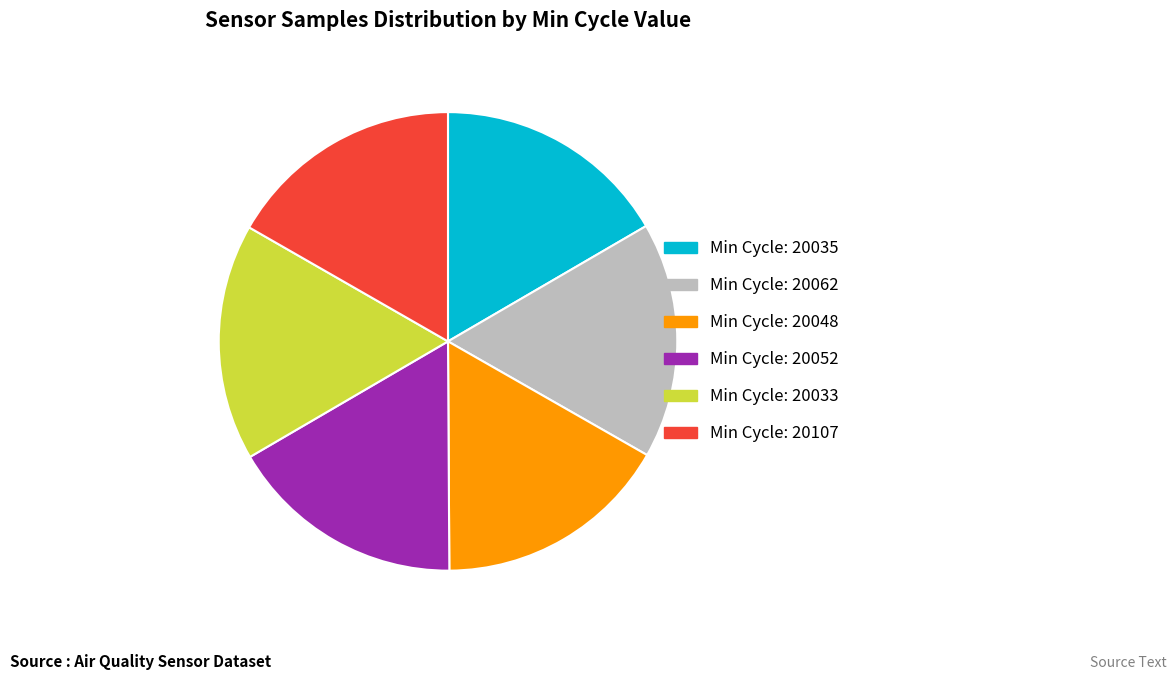

Is there any slice that represents more than half of the pie?

No